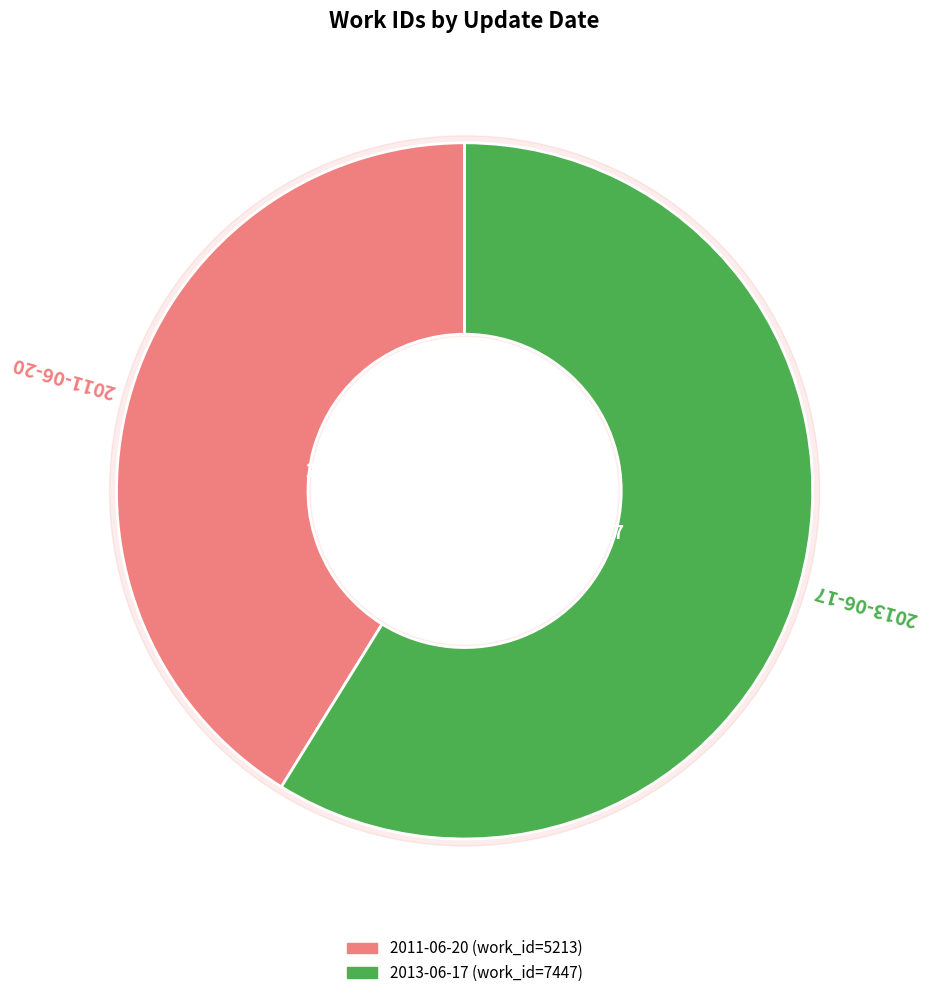

What is the smallest slice in the pie chart?

2011-06-20